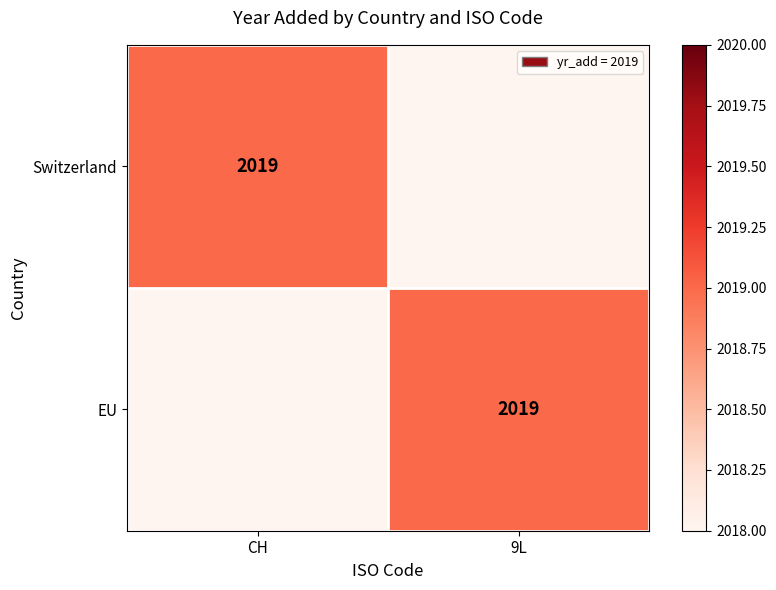

Is it true that Switzerland equals 1389 at CH?

False